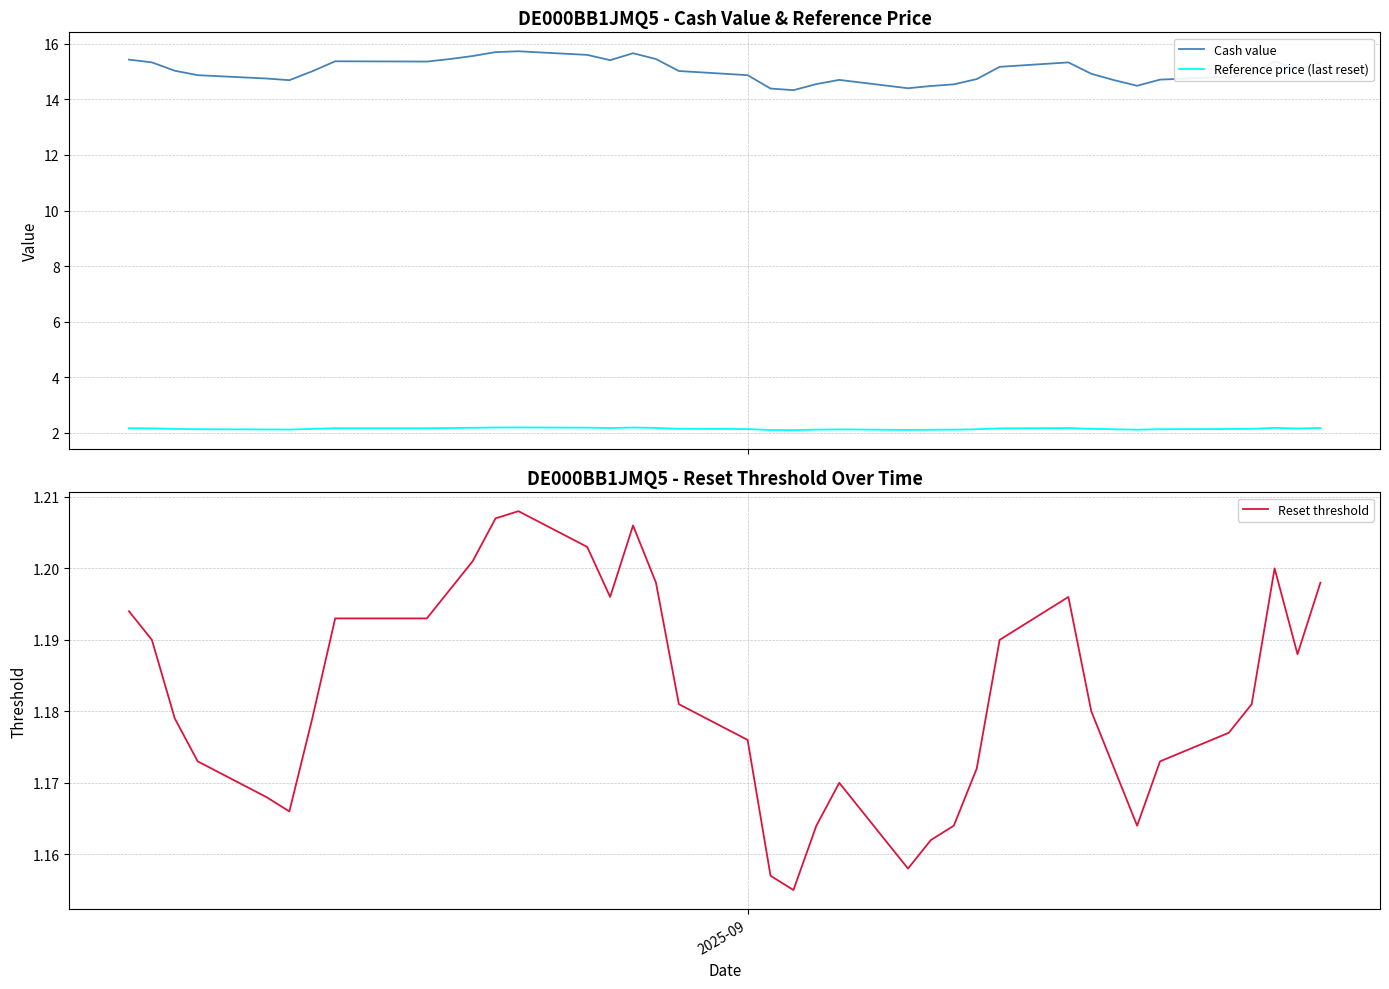

True or false: Cash value and Reference price (last reset) intersect in this chart.

False